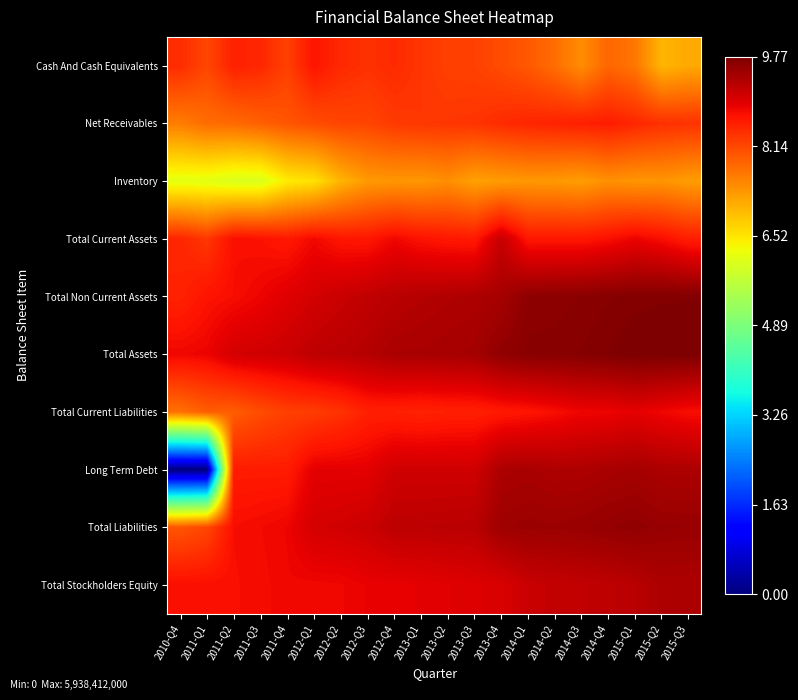

Rank the series at 2013-Q1 from highest to lowest value.

Total Assets, Total Non Current Assets, Total Liabilities, Long Term Debt, Total Stockholders Equity, Total Current Assets, Total Current Liabilities, Cash And Cash Equivalents, Net Receivables, Inventory